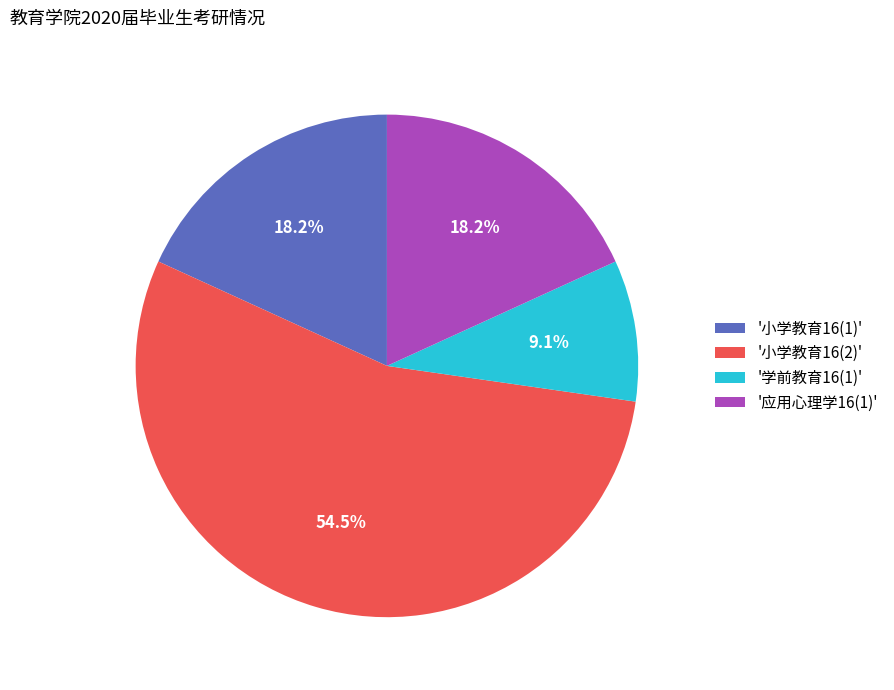

Is there a majority slice in this chart?

Yes